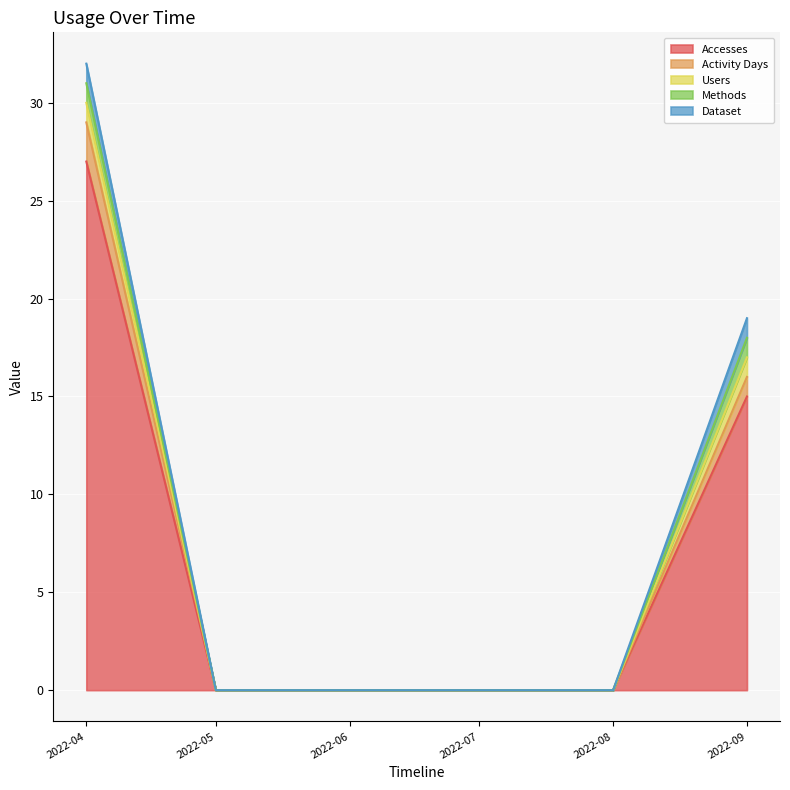

Count the Activity Days values in the range 0 to 1.

5